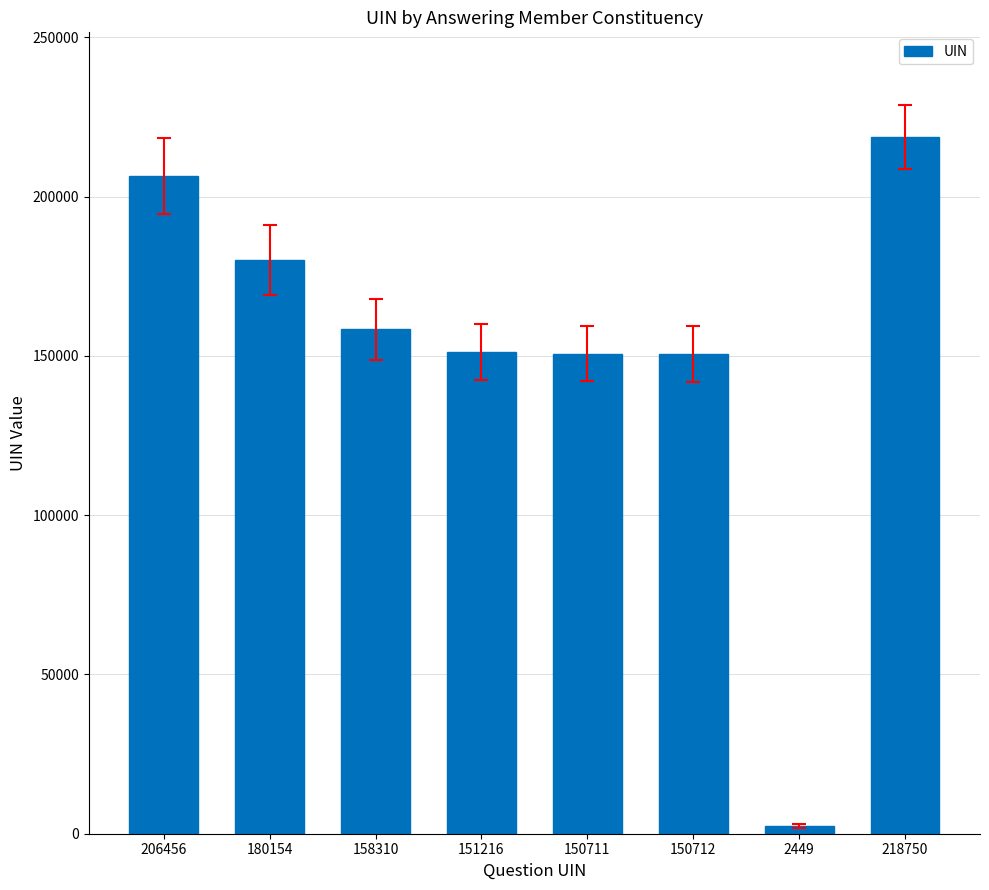

What is the difference between the second highest and second lowest values?

55745